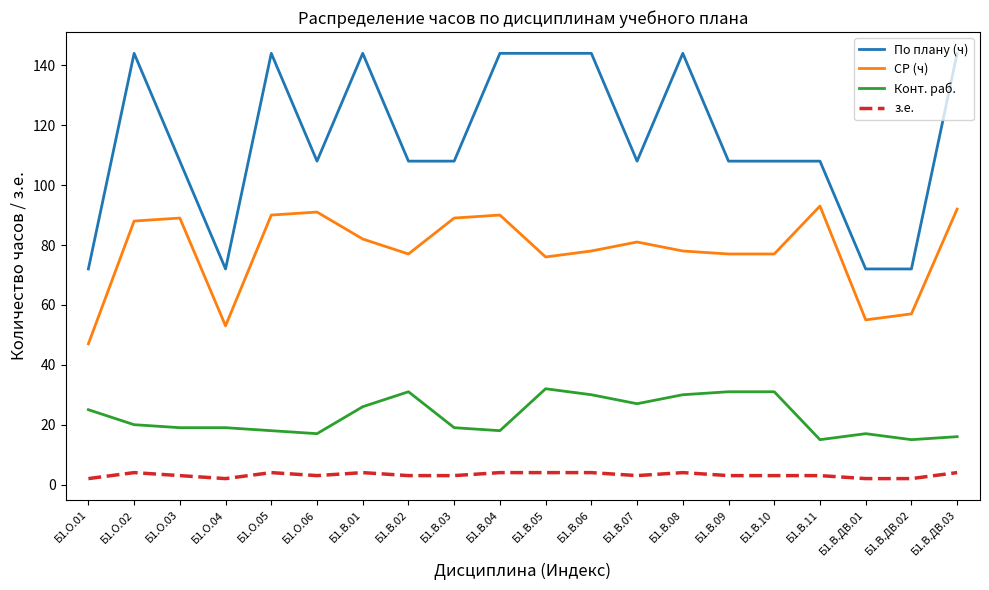

Reading left to right, extract all data points from this chart.

По плану (ч): 72	144	108	72	144	108	144	108	108	144	144	144	108	144	108	108	108	72	72	144
СР (ч): 47	88	89	53	90	91	82	77	89	90	76	78	81	78	77	77	93	55	57	92
Конт. раб.: 25	20	19	19	18	17	26	31	19	18	32	30	27	30	31	31	15	17	15	16
з.е.: 2	4	3	2	4	3	4	3	3	4	4	4	3	4	3	3	3	2	2	4